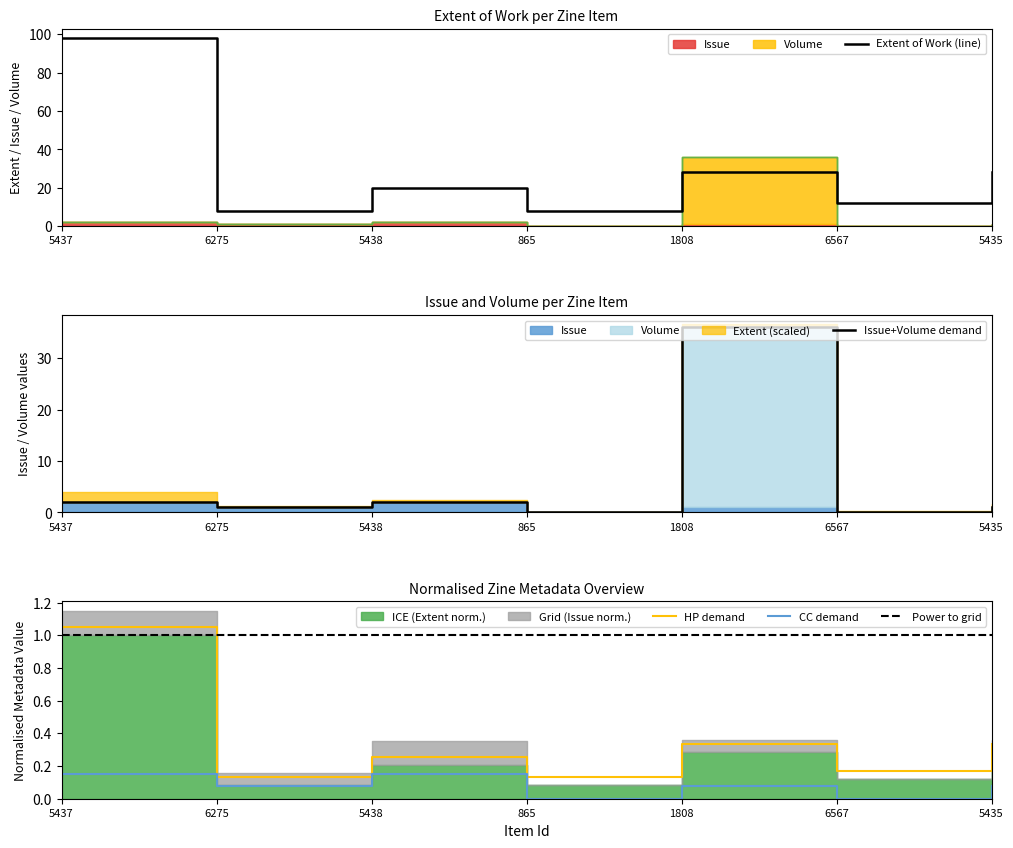

Is it true that Issue equals 0.1 at 1808?

True